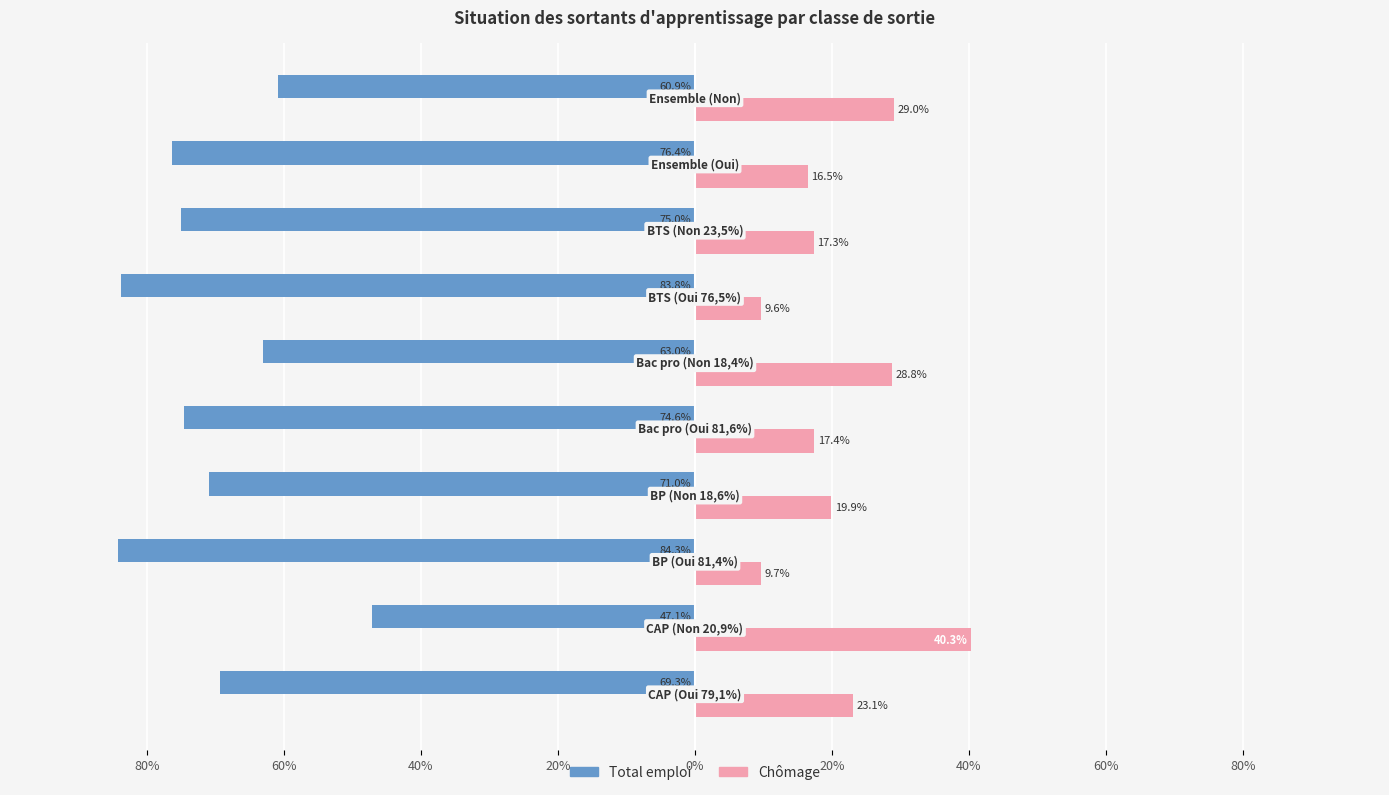

Count the number of data series in this chart.

2